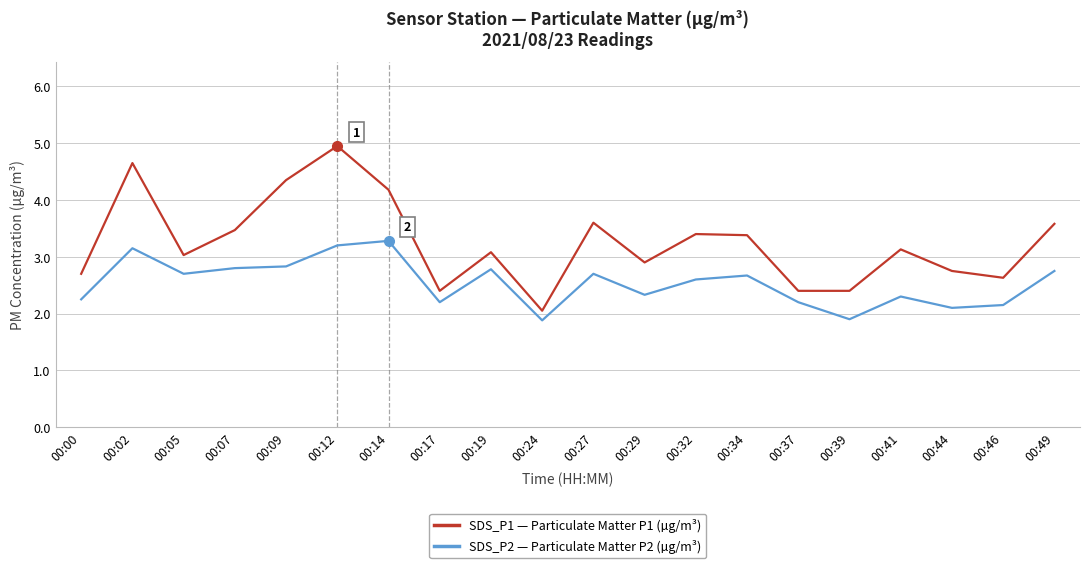

Which label corresponds to the largest value in the chart?

00:12